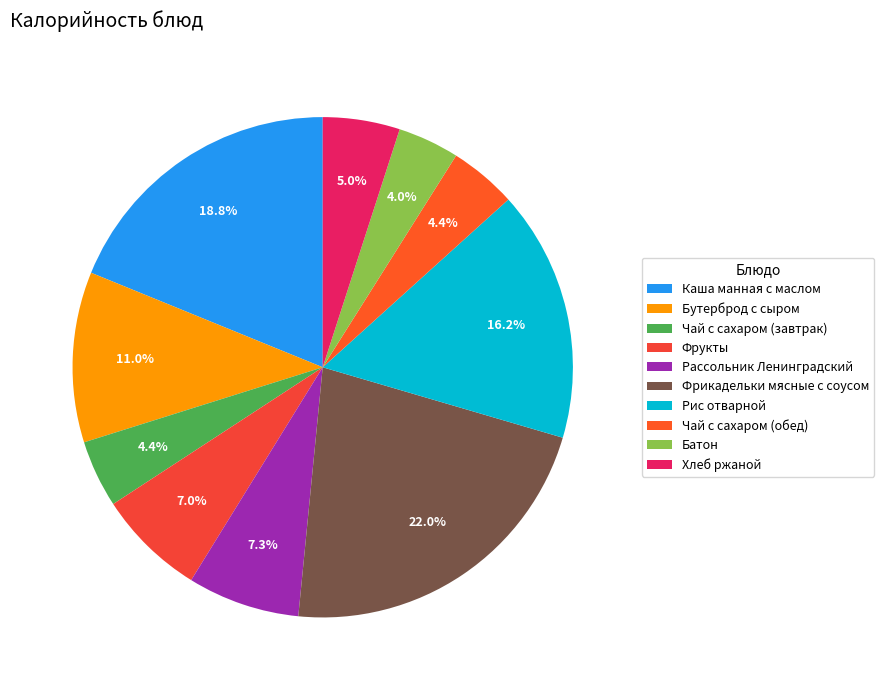

Is it true that Хлеб ржаной is 11% of the pie?

False